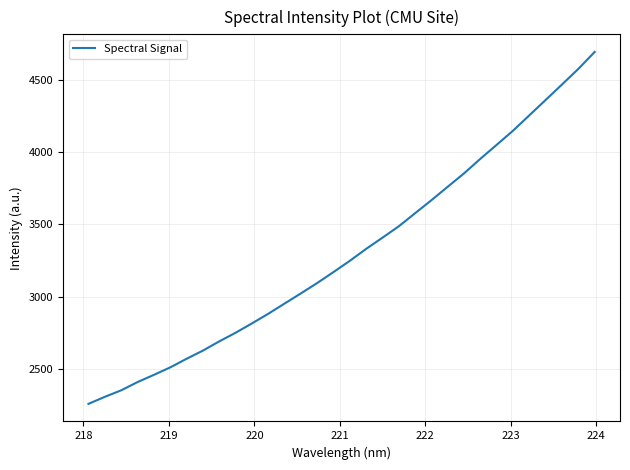

Reading left to right, extract all data points from this chart.

2257.8	2306.4	2351.6	2408.7	2458.5	2510.3	2569.8	2626.6	2690.4	2750.2	2814.8	2881.6	2952.4	3022.9	3094.8	3170.9	3248.8	3331.5	3409.0	3488.0	3578.6	3668.8	3762.1	3854.8	3955.6	4052.4	4150.1	4256.6	4363.0	4469.9	4577.6	4694.9